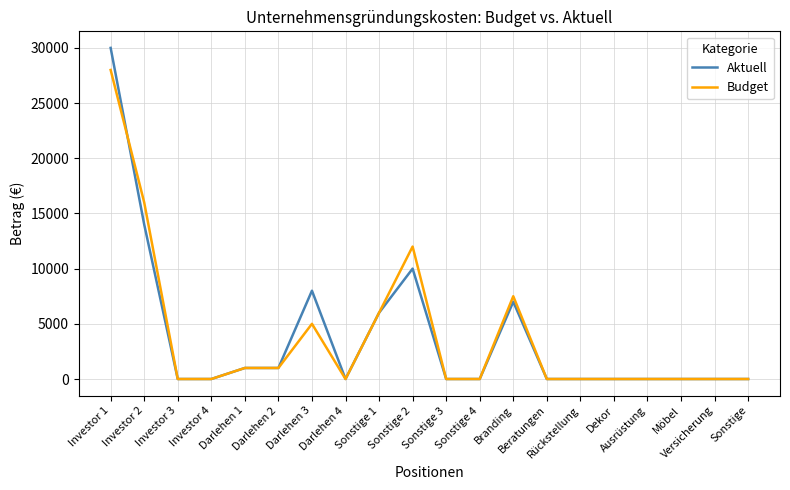

Which series has the largest range (max minus min)?

Aktuell